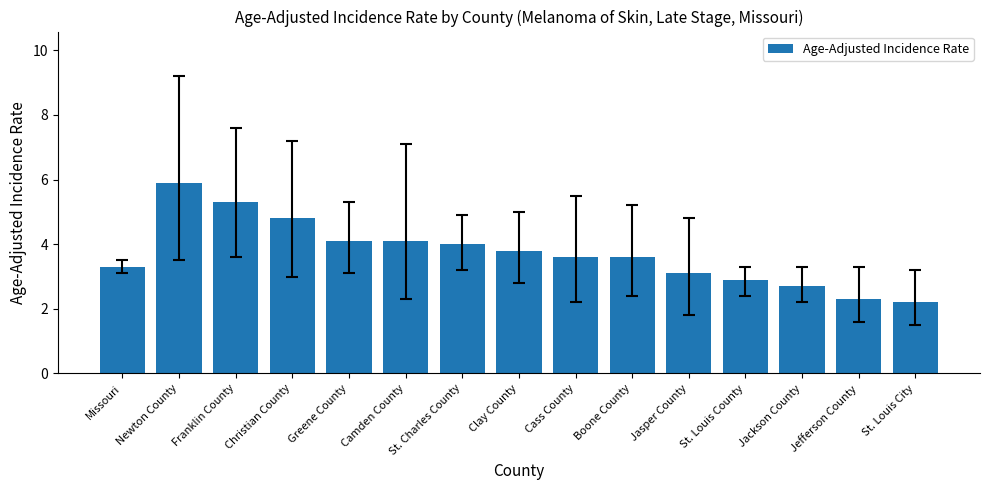

What is the sum of the values at Camden County and Missouri?

7.4